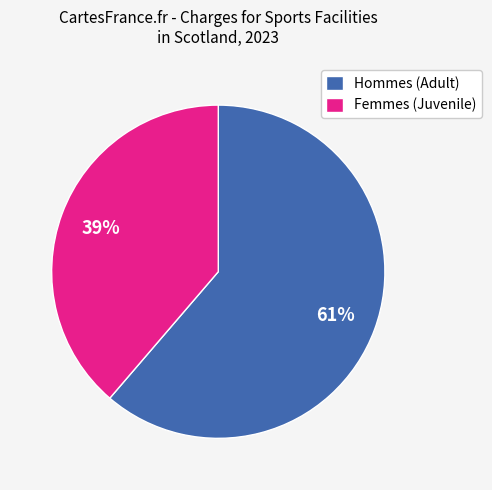

What is the ratio of the value at Femmes (Juvenile) to the value at Hommes (Adult)?

0.6